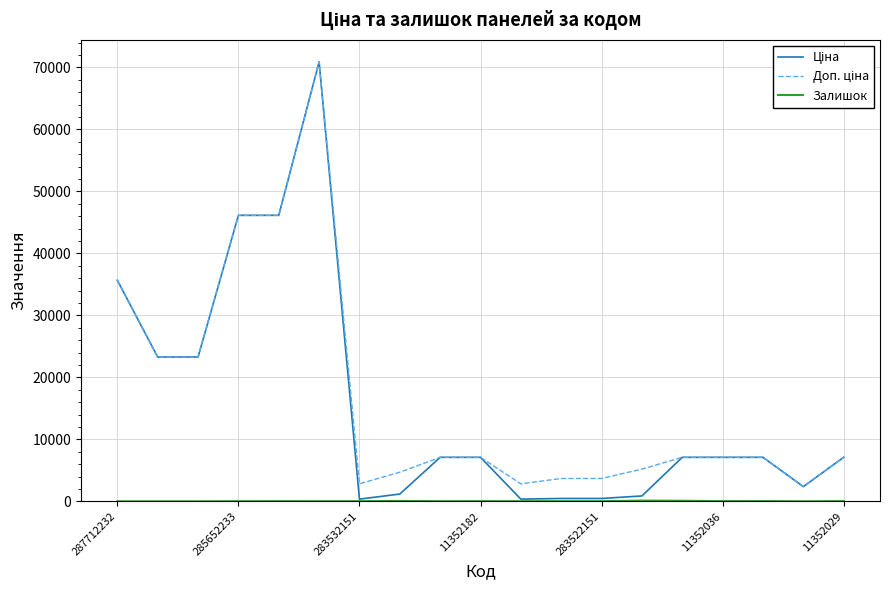

How many lines are shown in the chart?

3